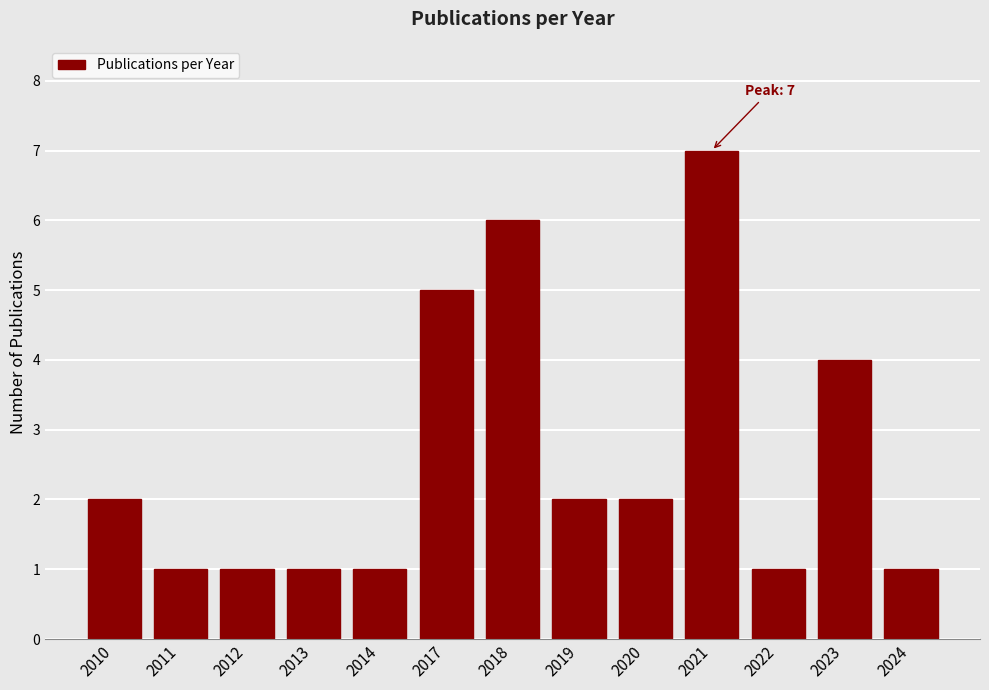

Reading left to right, transcribe all the data shown in this chart.

2010=2	2011=1	2012=1	2013=1	2014=1	2017=5	2018=6	2019=2	2020=2	2021=7	2022=1	2023=4	2024=1